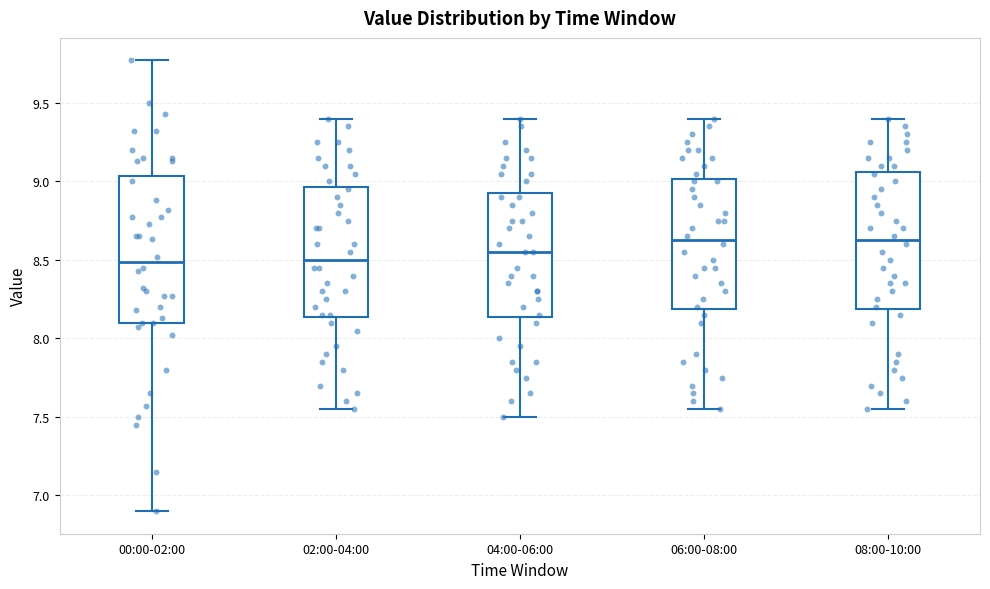

Comparing the boxes themselves (not the whiskers), which one is the tallest?

00:00-02:00